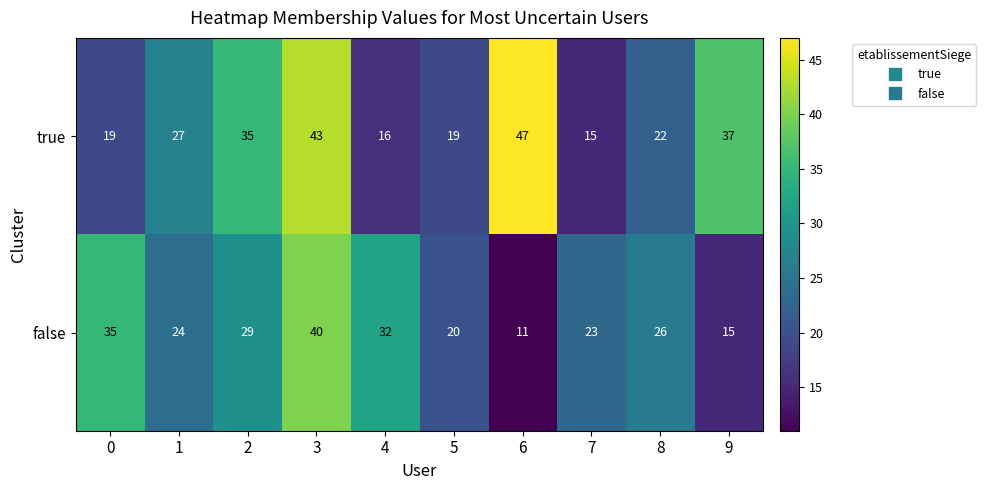

True or false: true has a value of 27 at 0.

False